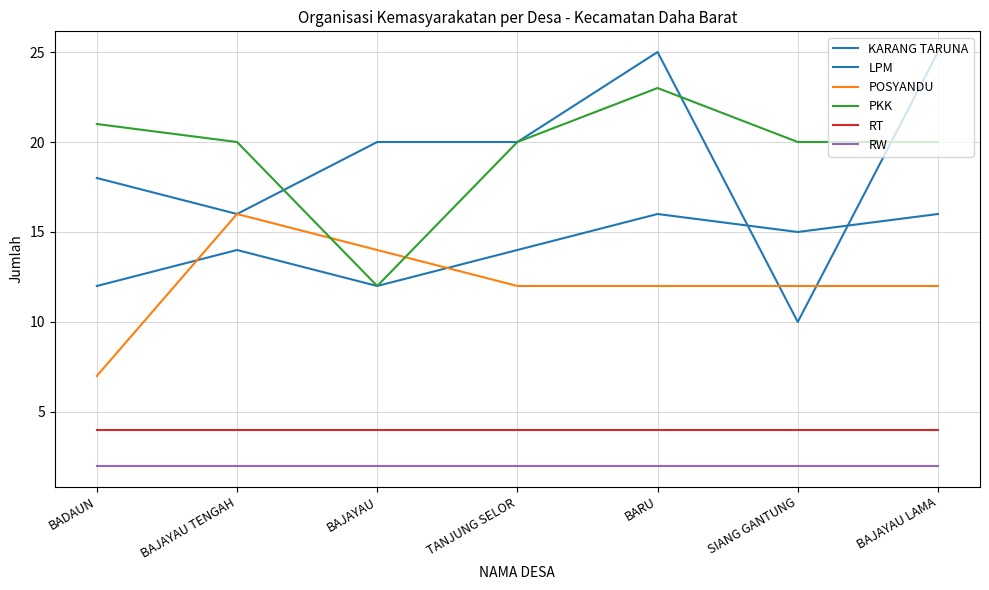

Count the number of data series in this chart.

6